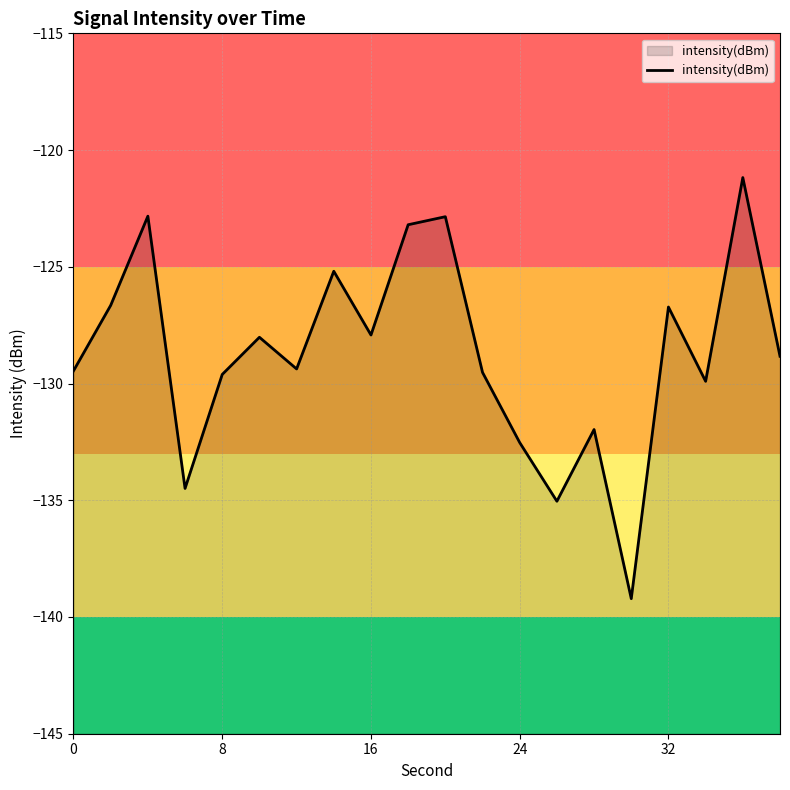

What is the greatest value displayed?

-121.2